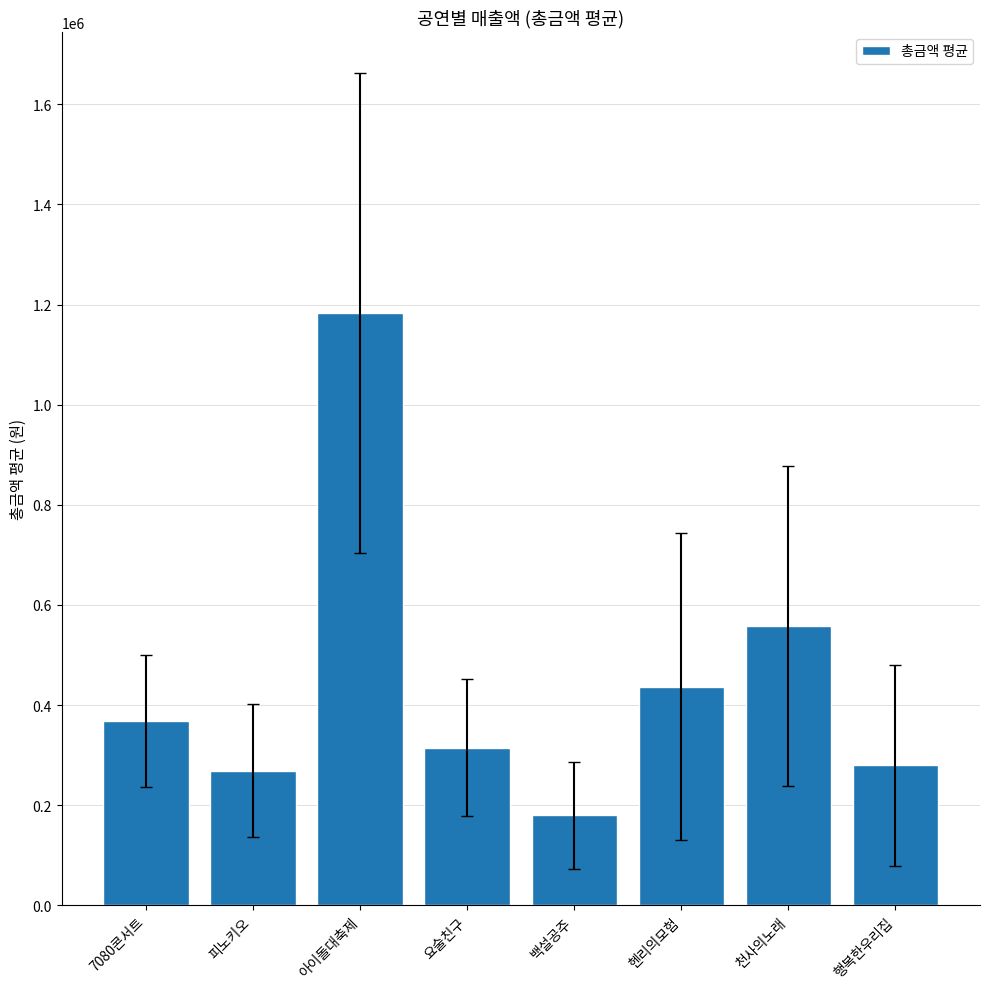

What is the difference between the maximum and minimum values?

1002500